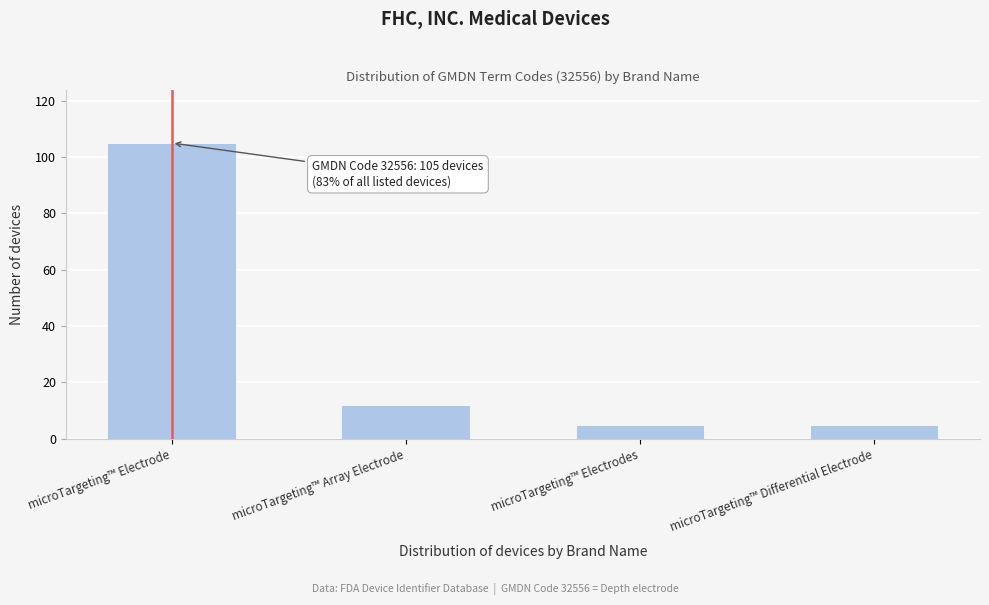

Reading right to left, extract all data points from this chart.

microTargeting™ Differential Electrode=5	microTargeting™ Electrodes=5	microTargeting™ Array Electrode=12	microTargeting™ Electrode=105